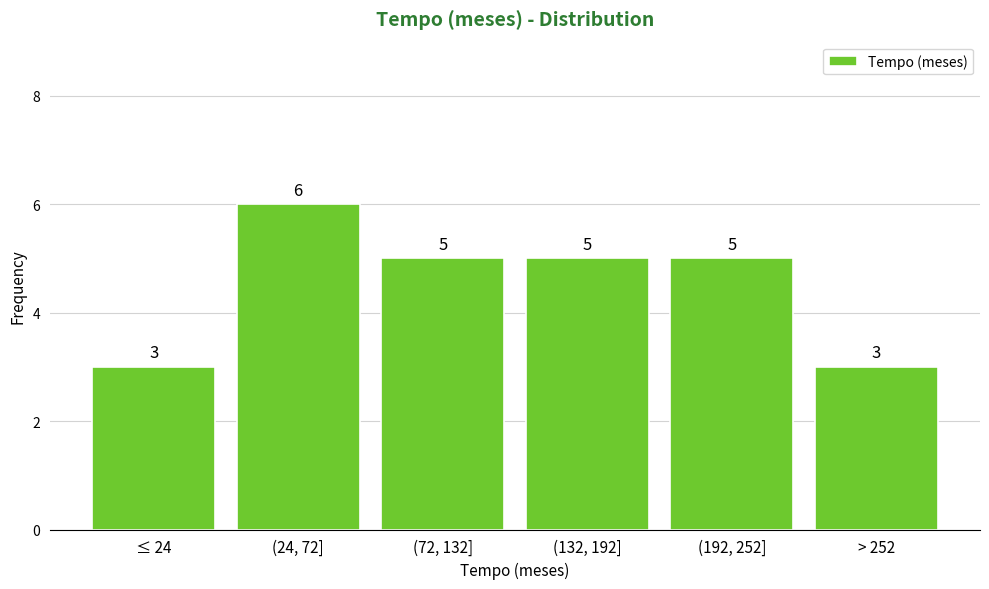

Reading right to left, list all the values displayed in this chart.

> 252=3	(192, 252]=5	(132, 192]=5	(72, 132]=5	(24, 72]=6	≤ 24=3